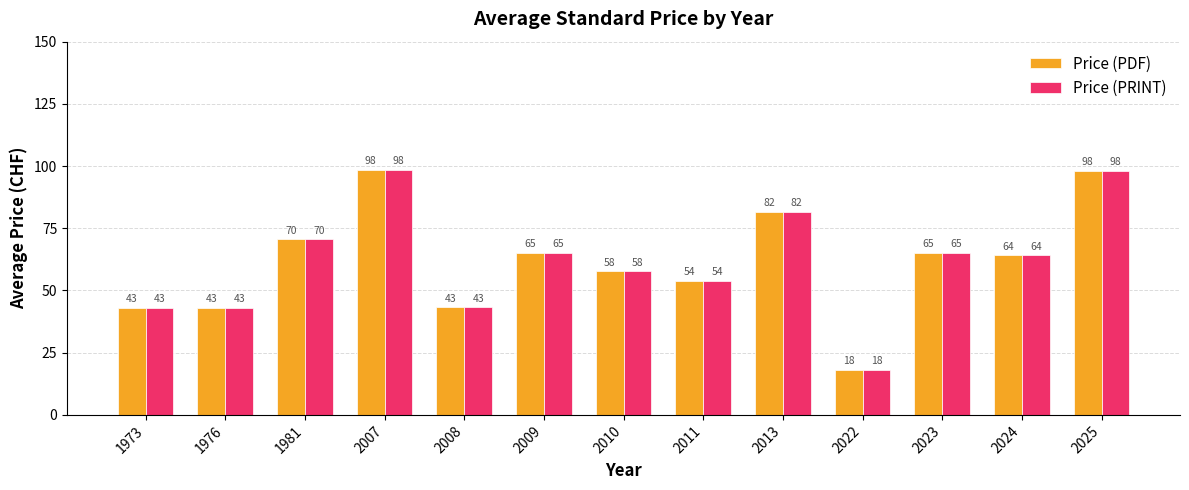

At which category is the sum across all series the highest?

2007